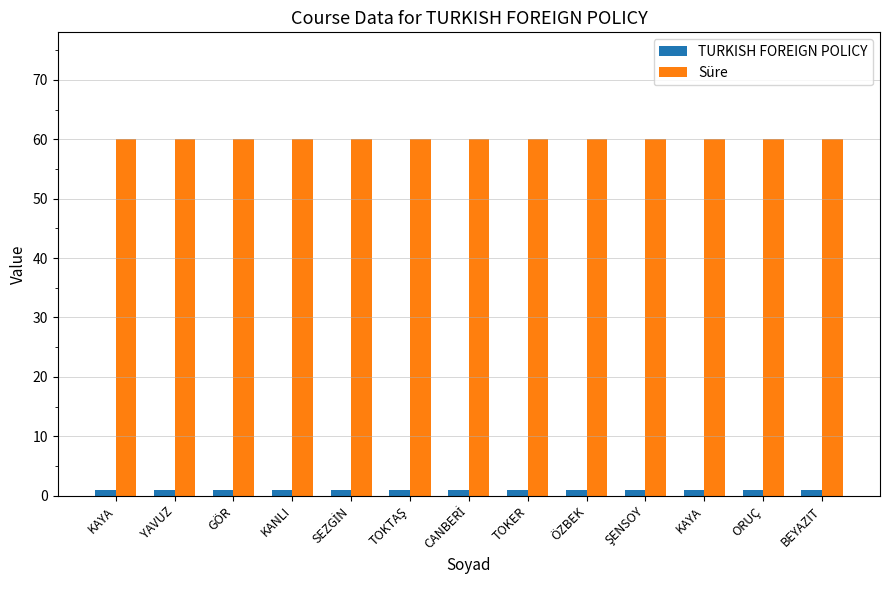

How many data points does each series have?

13